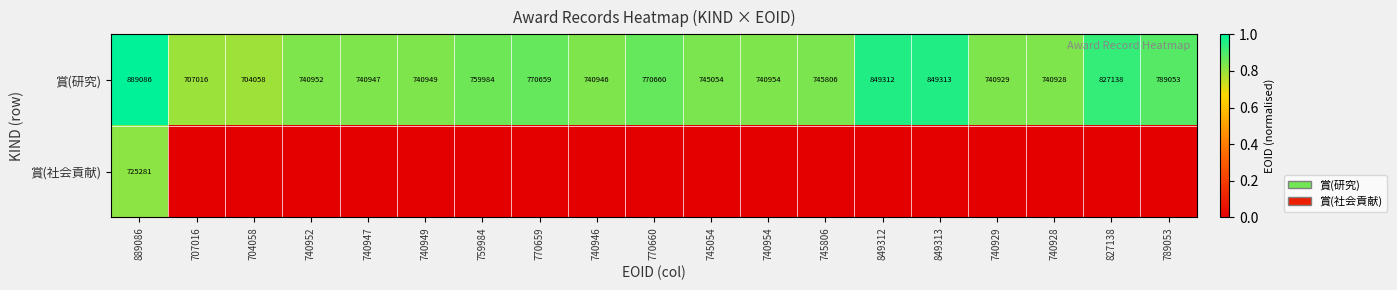

What is the lowest value of the 賞(研究) series?

704058